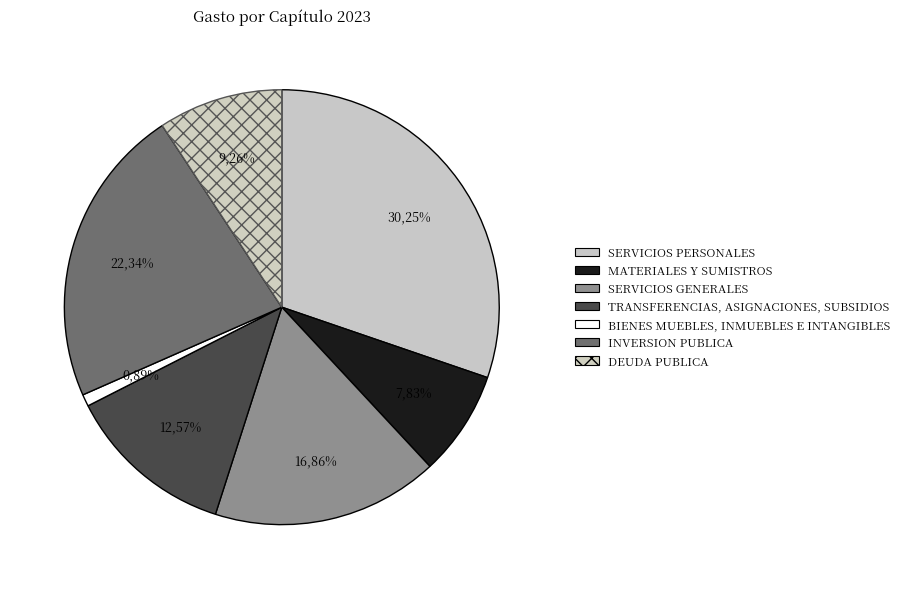

Is there any slice that represents more than half of the pie?

No